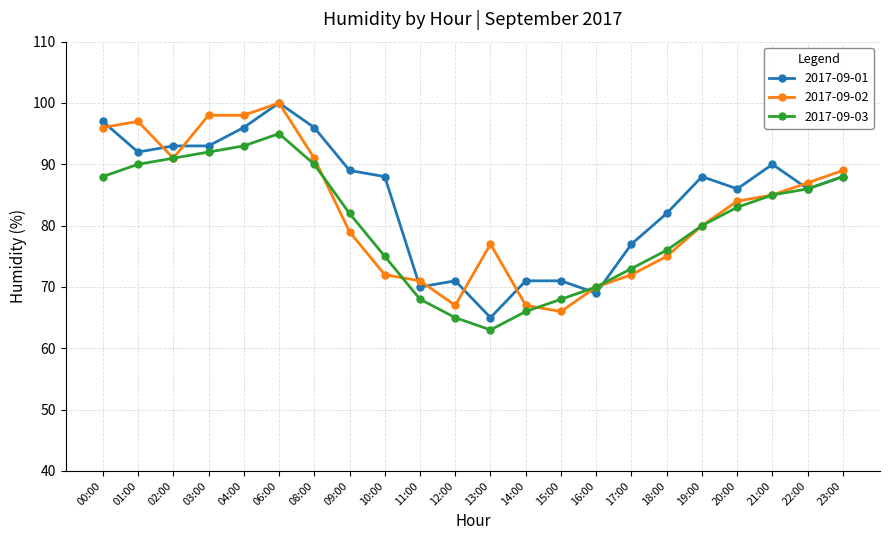

What is the total value across all series at 00:00?

281